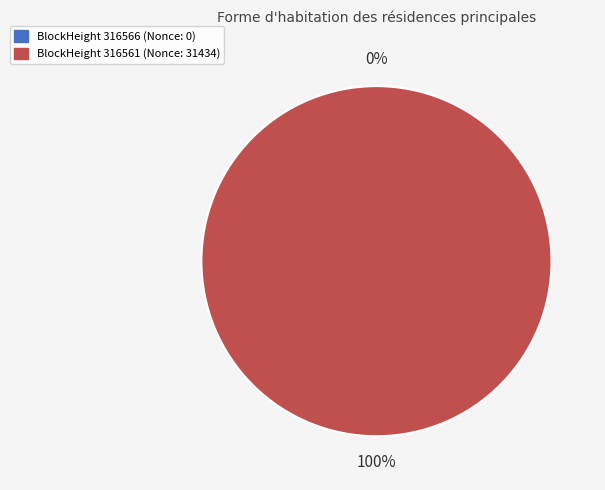

What is the smallest slice in the pie chart?

316566